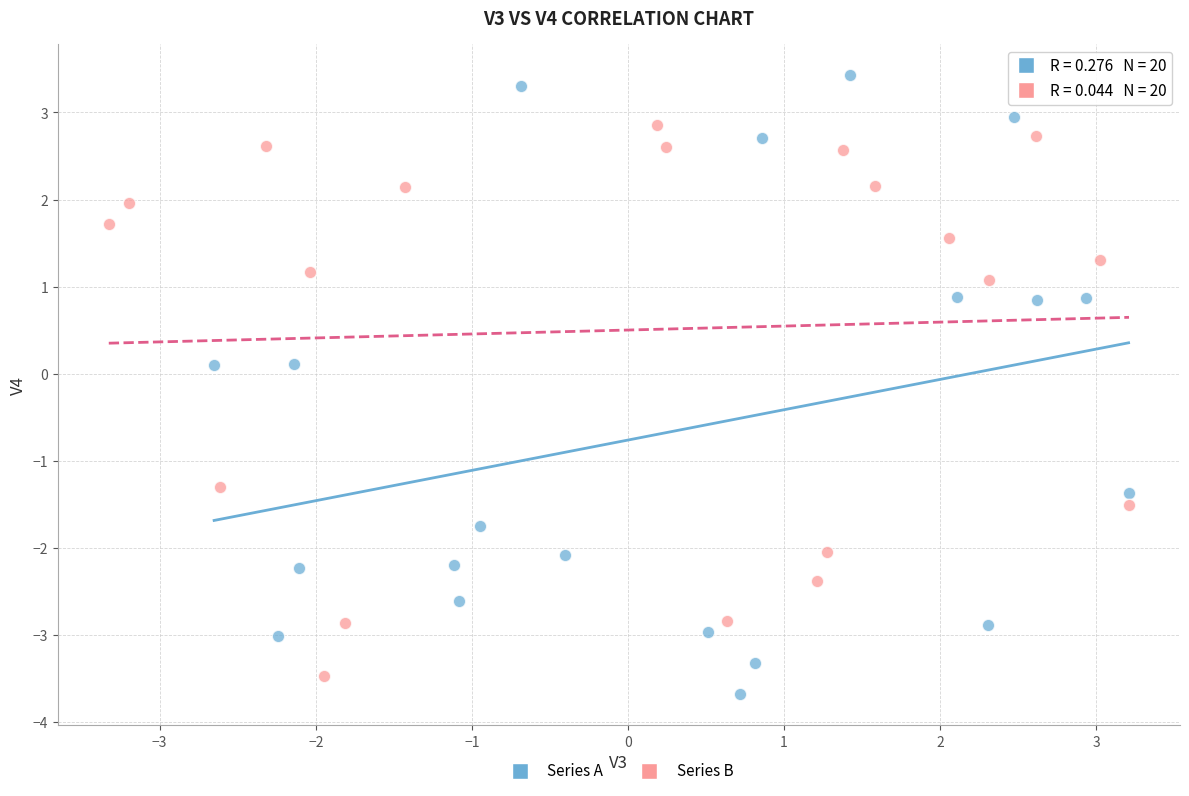

Which series has the widest spread of Y values?

Series A